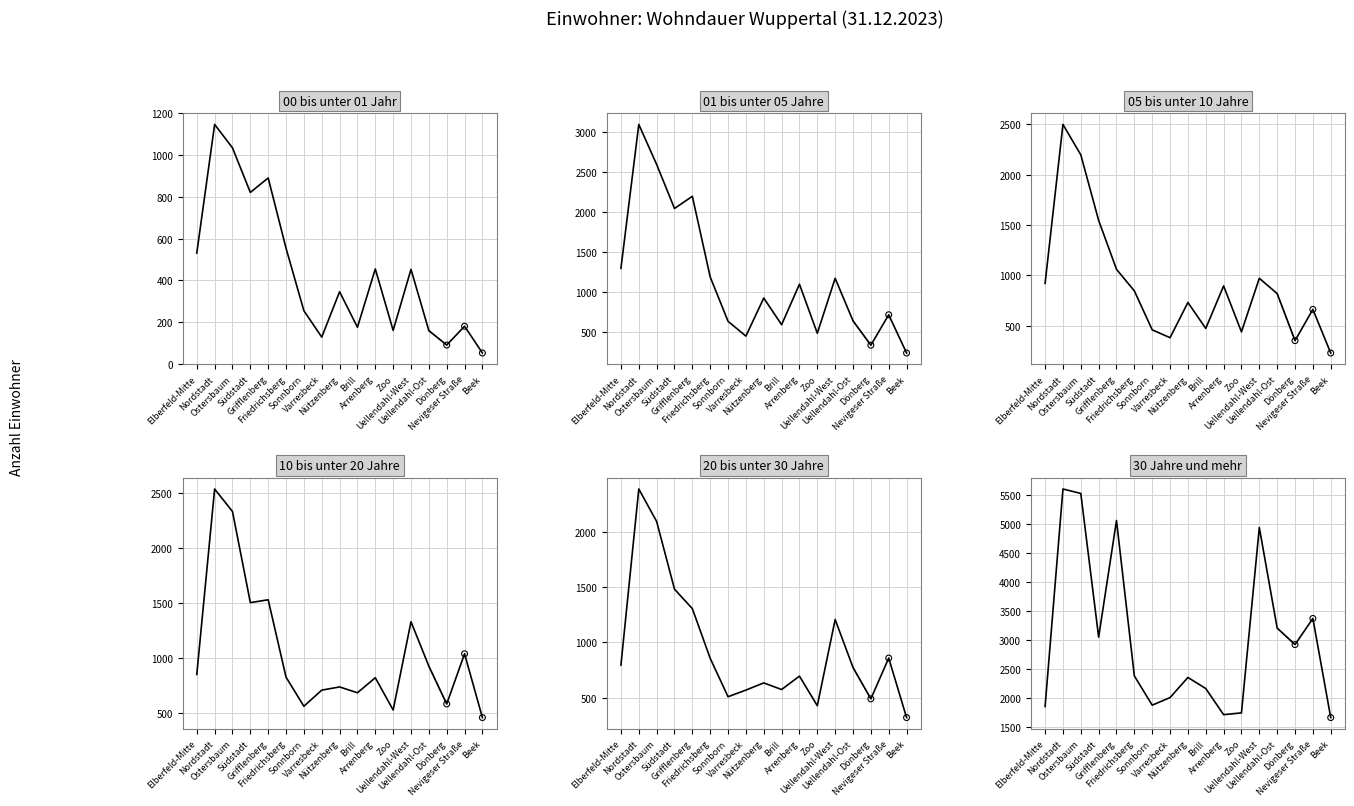

At how many categories does at least one series exceed 2652?

8